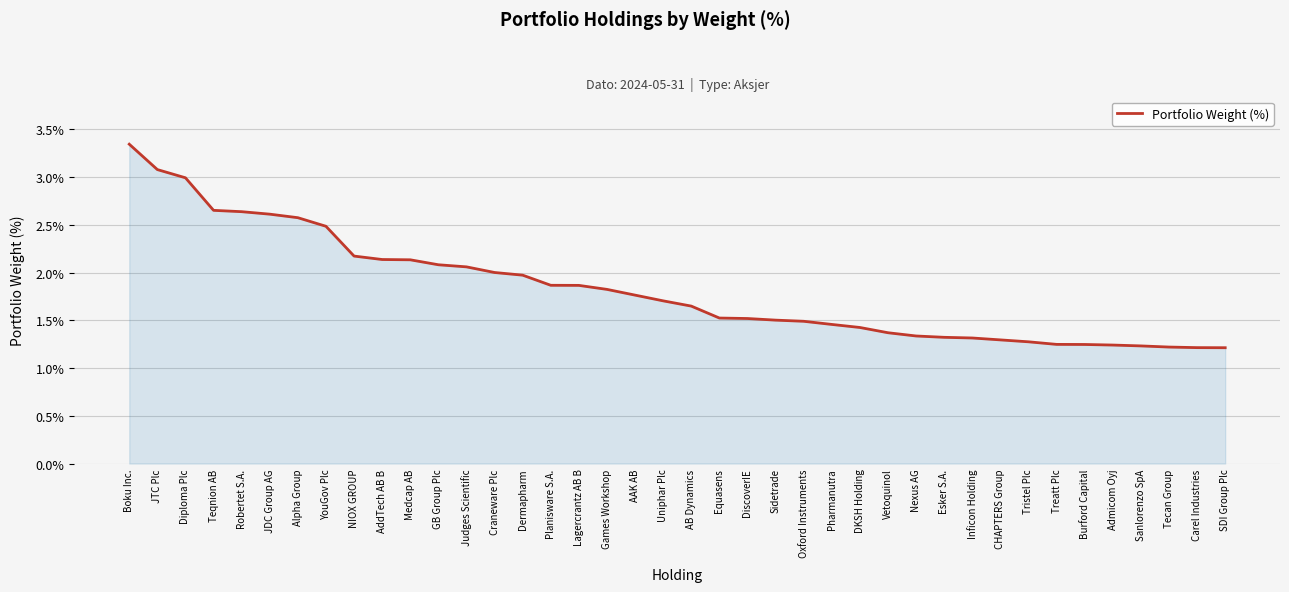

What is the approximate value at Diploma Plc?

3.0